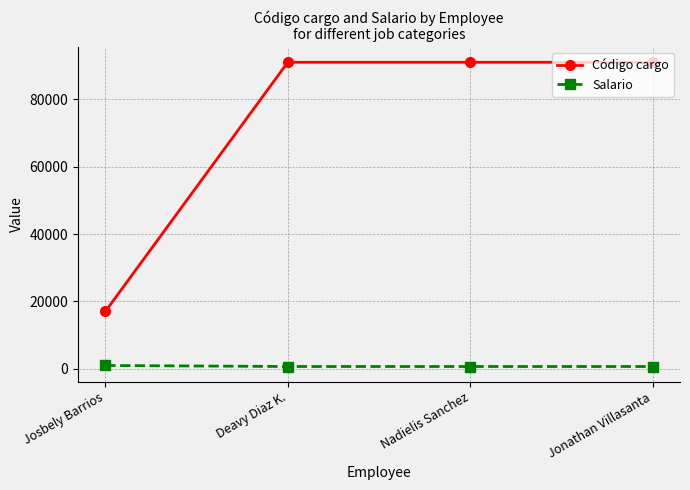

What are all the series names shown in the legend?

Código cargo, Salario